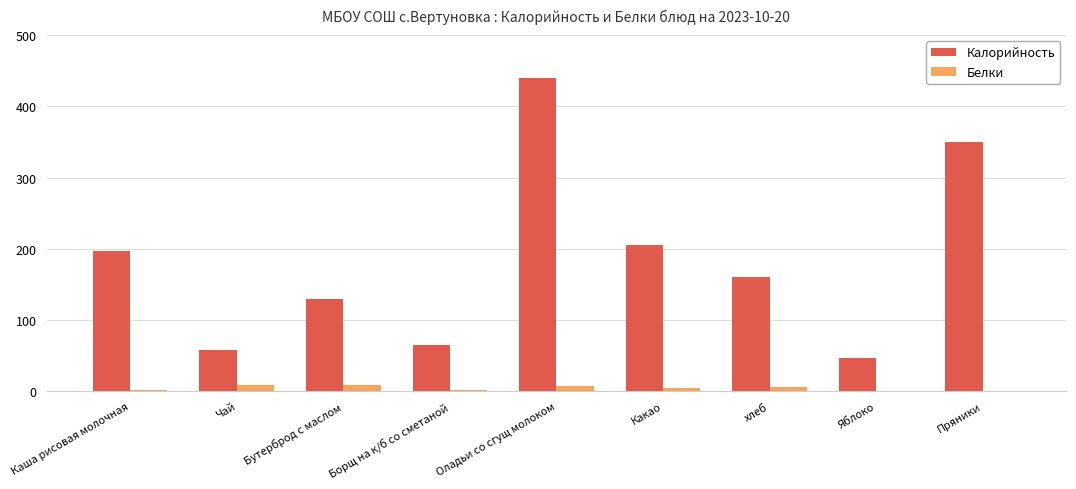

How many groups of bars are there?

9